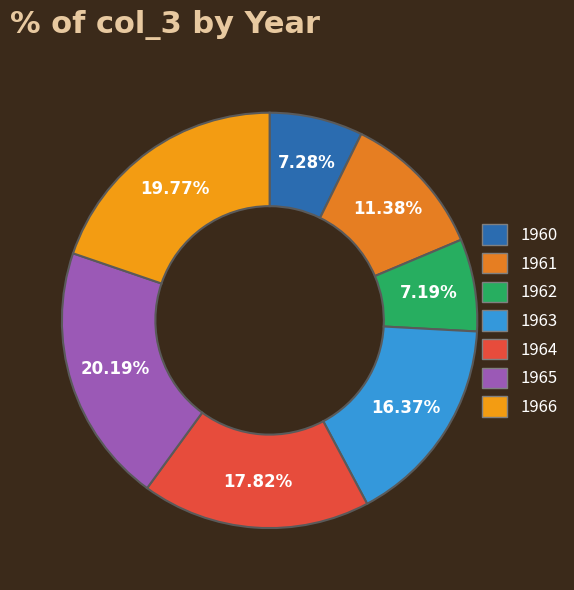

Does any single category account for the majority?

No